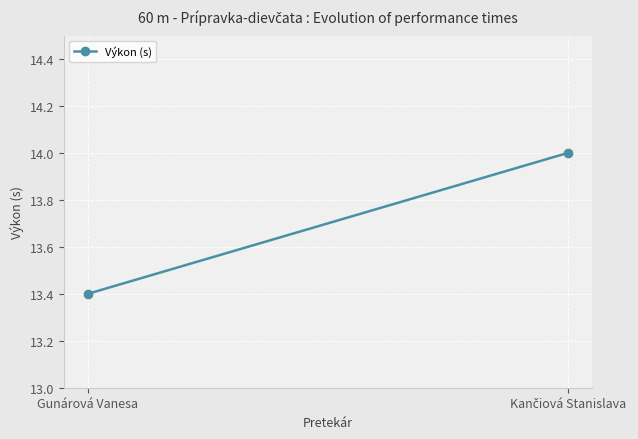

The chart shows a value of 14.0 at Kančiová Stanislava. True or false?

True